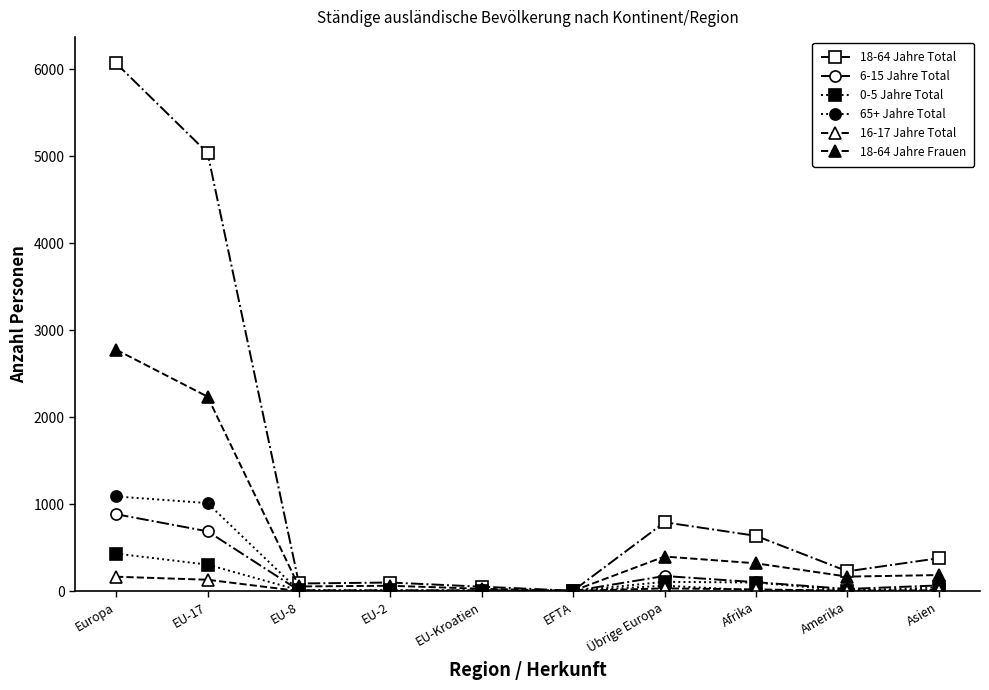

What is the label of the 2nd point from the left?

EU-17